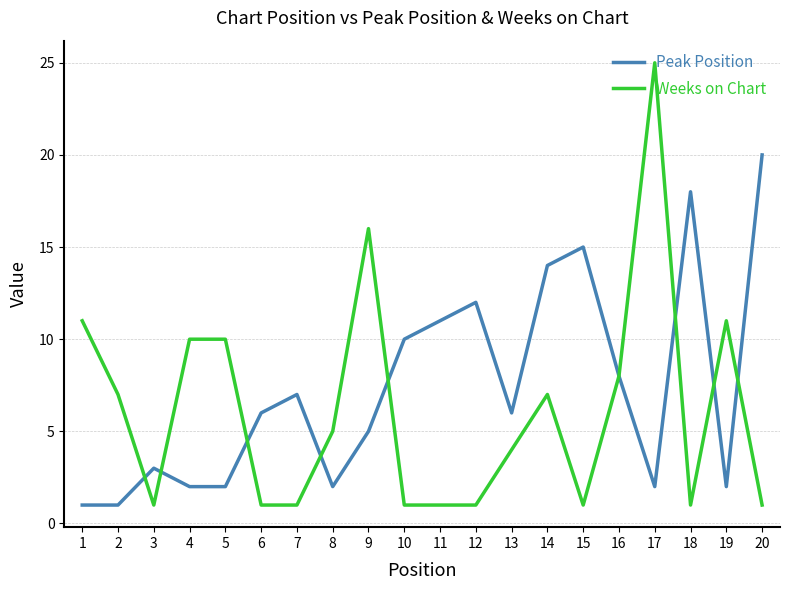

What is the highest value of the Weeks on Chart series?

25